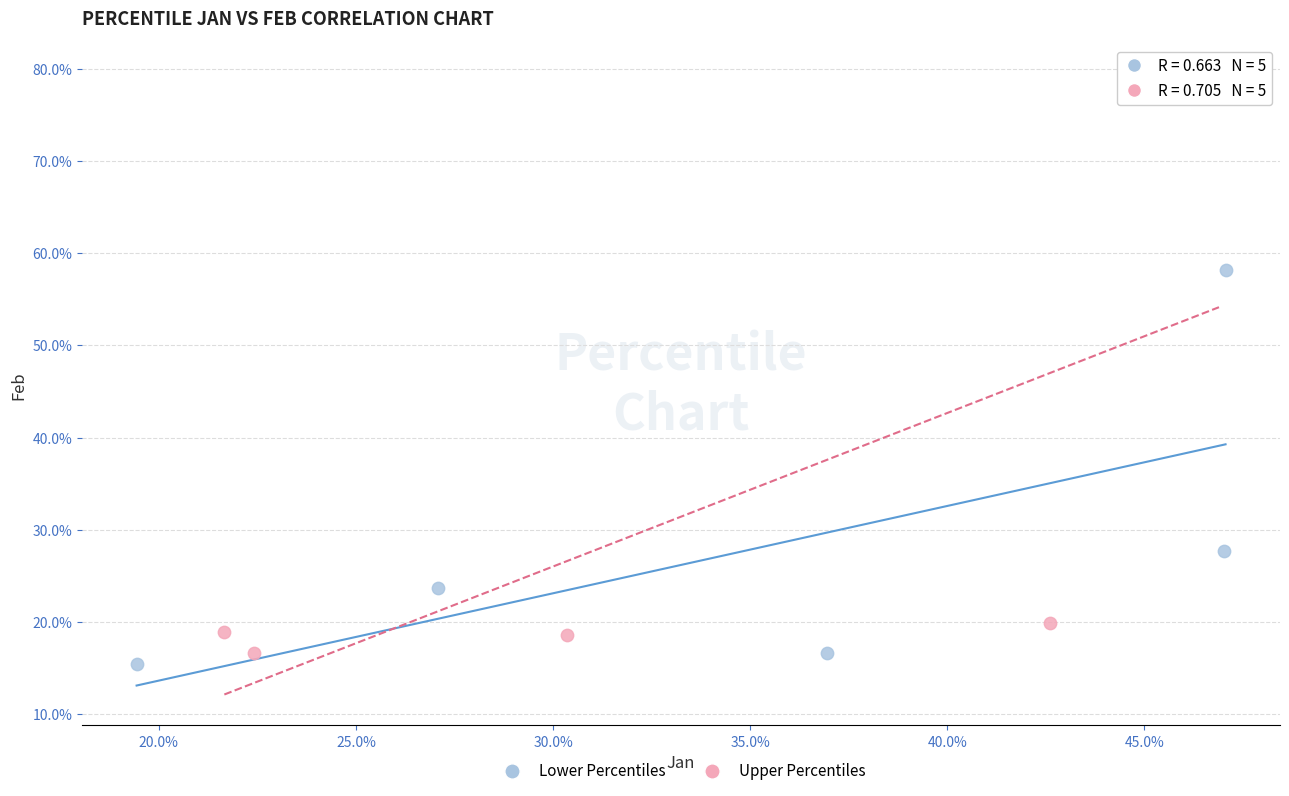

Which series contains the lowest Y value?

Lower Percentiles